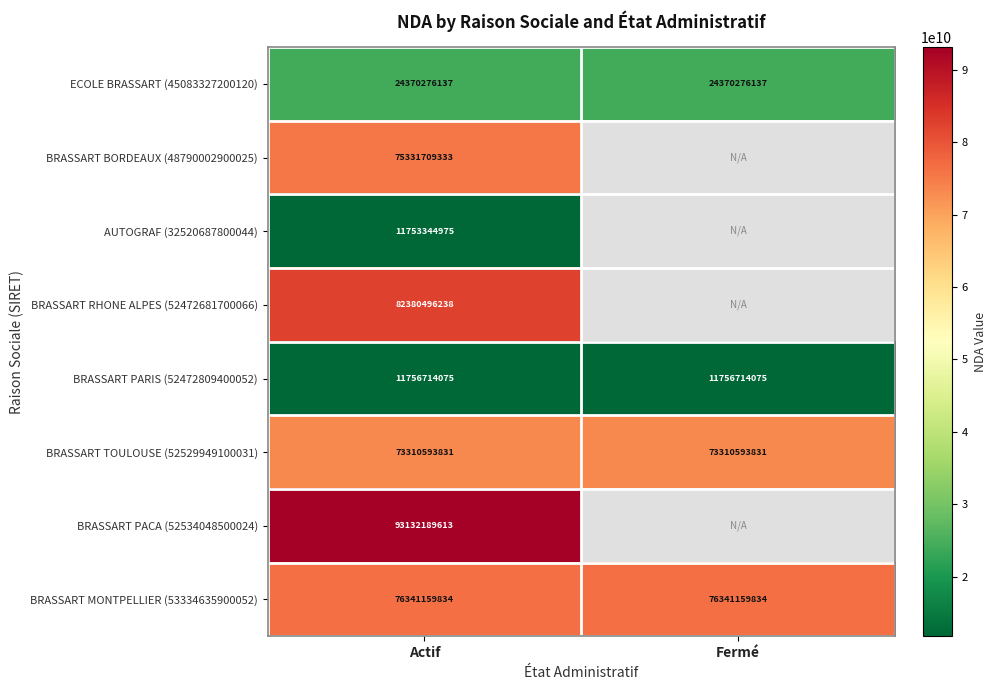

What is the difference between the highest and lowest values at Actif?

81378844638